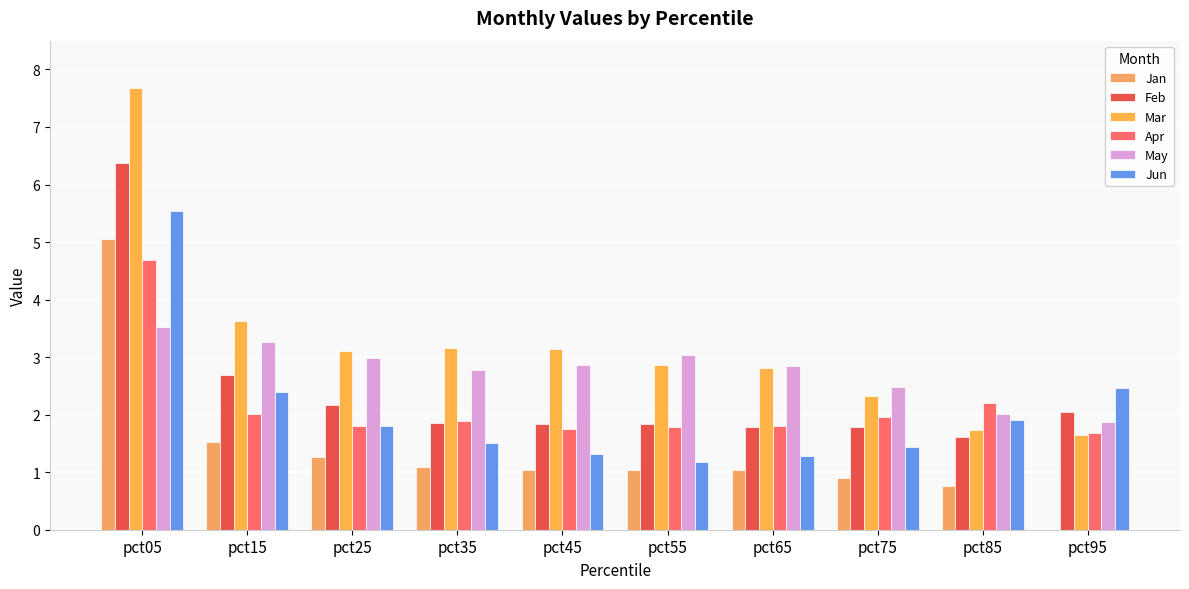

Where is Mar nearest to the value 4?

pct15